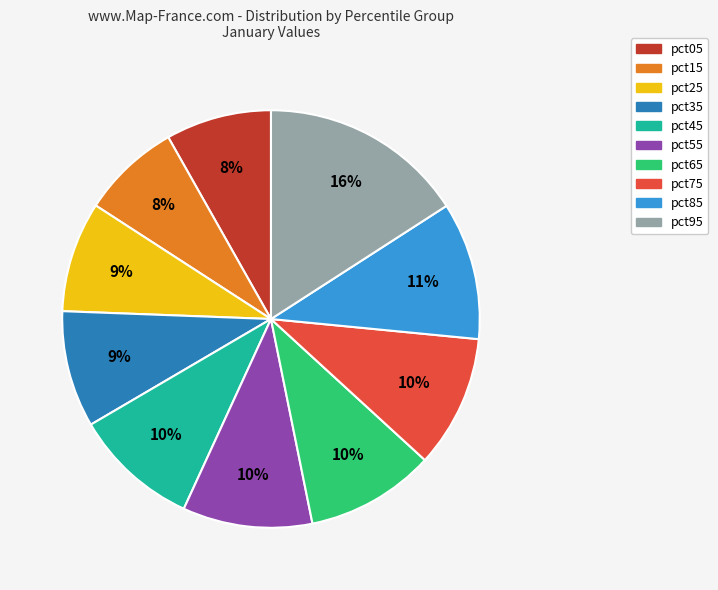

Count the number of slices in the pie.

10